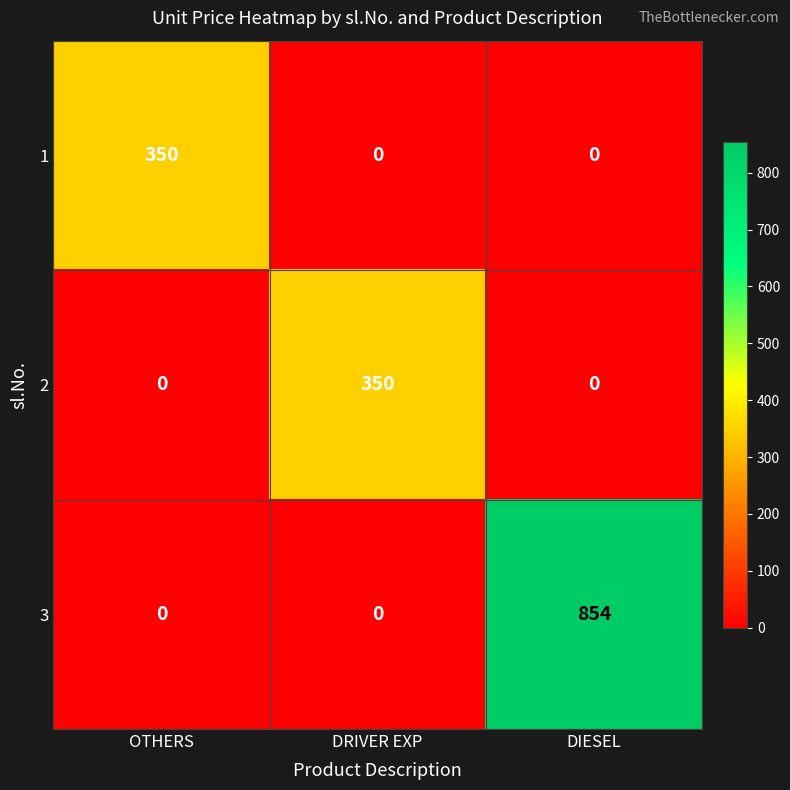

At which category is the sum across all series the highest?

DIESEL